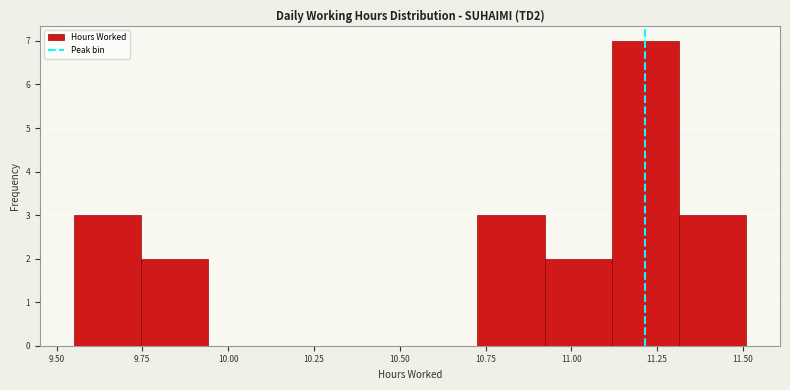

Around what value on the x-axis is the tallest bar? Give the approximate position of its centre, as read against the axis.

11.20